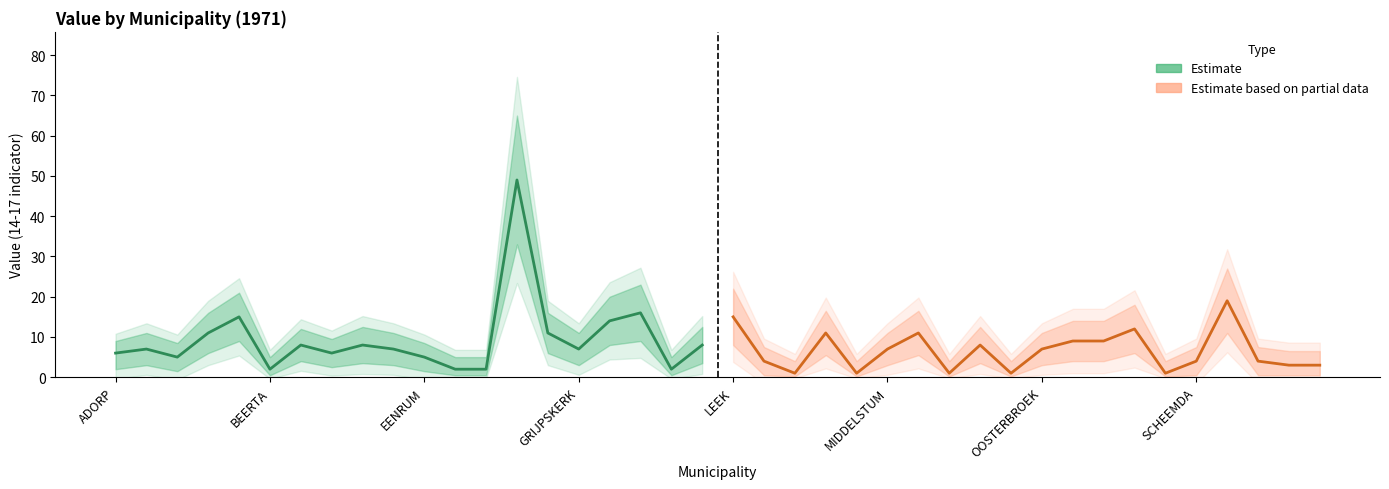

At how many categories does at least one series exceed 40?

1